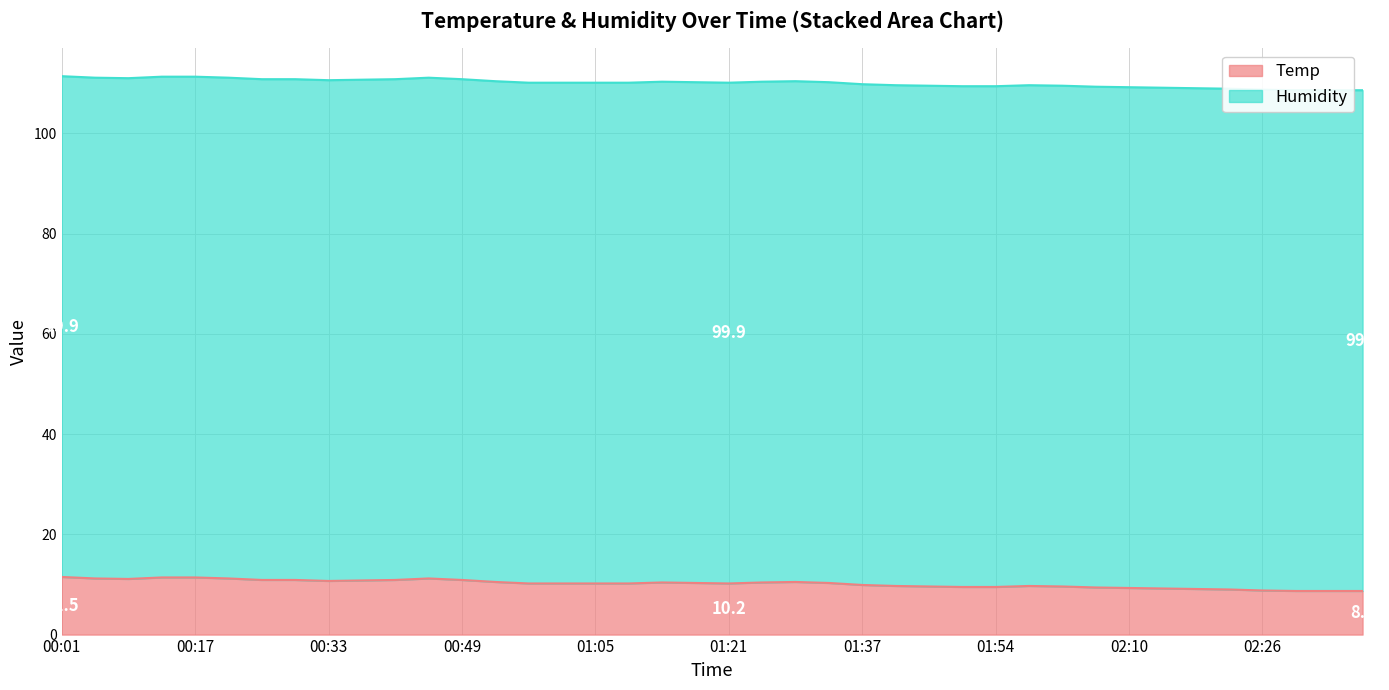

What is the change in value from 00:21 to 01:09?

-1.0